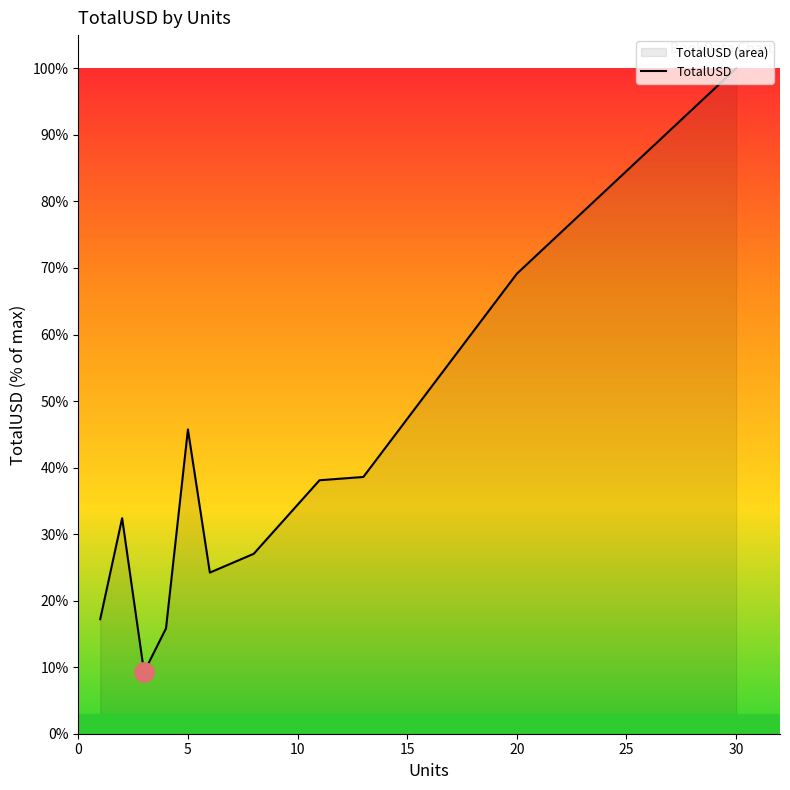

The chart shows a value of 69.1 at 20. True or false?

True